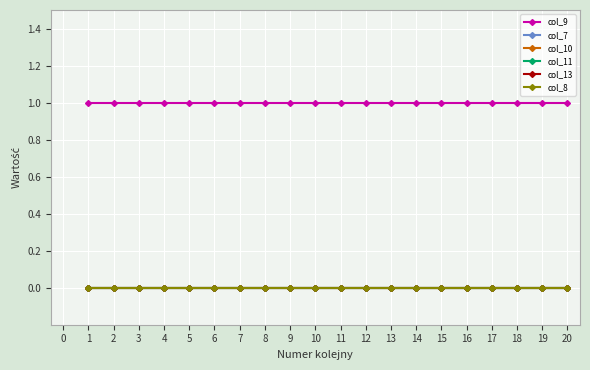

The col_9 series shows 1 at 13. True or false?

True